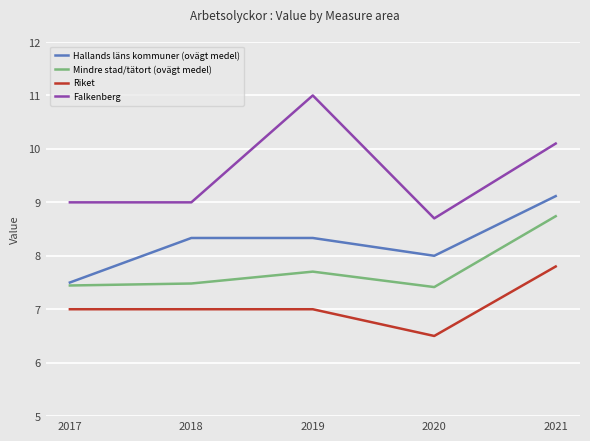

What is the total value across all series at 2019?

34.0